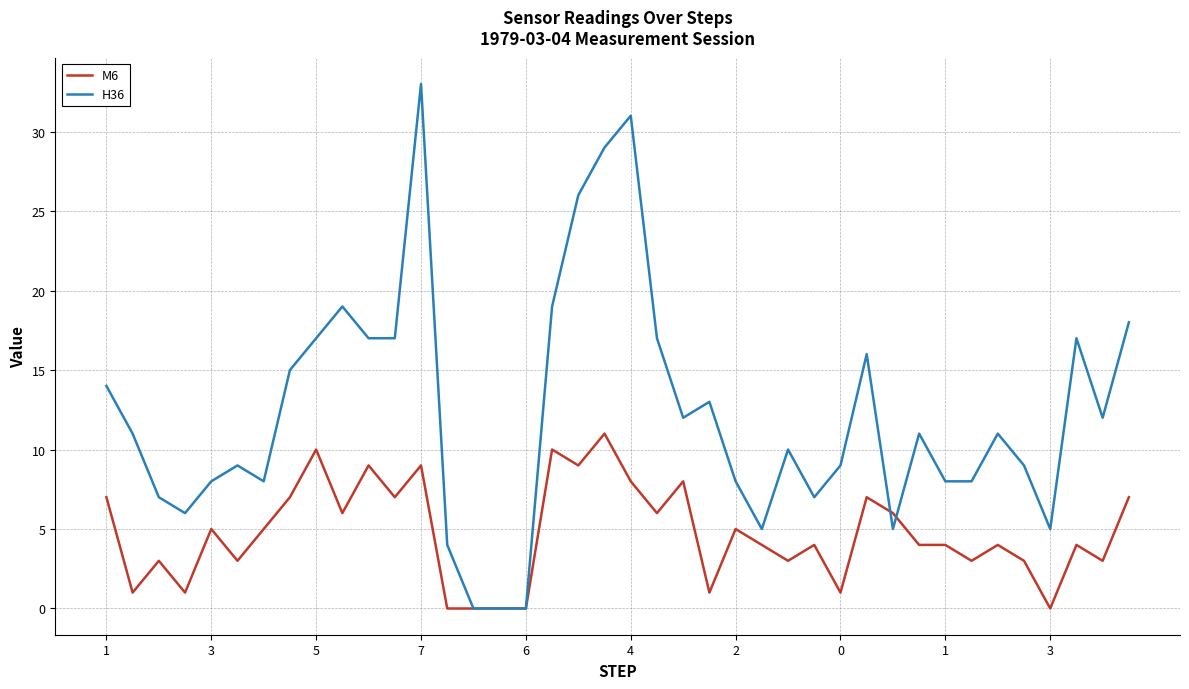

Which series has the largest total across all categories?

H36